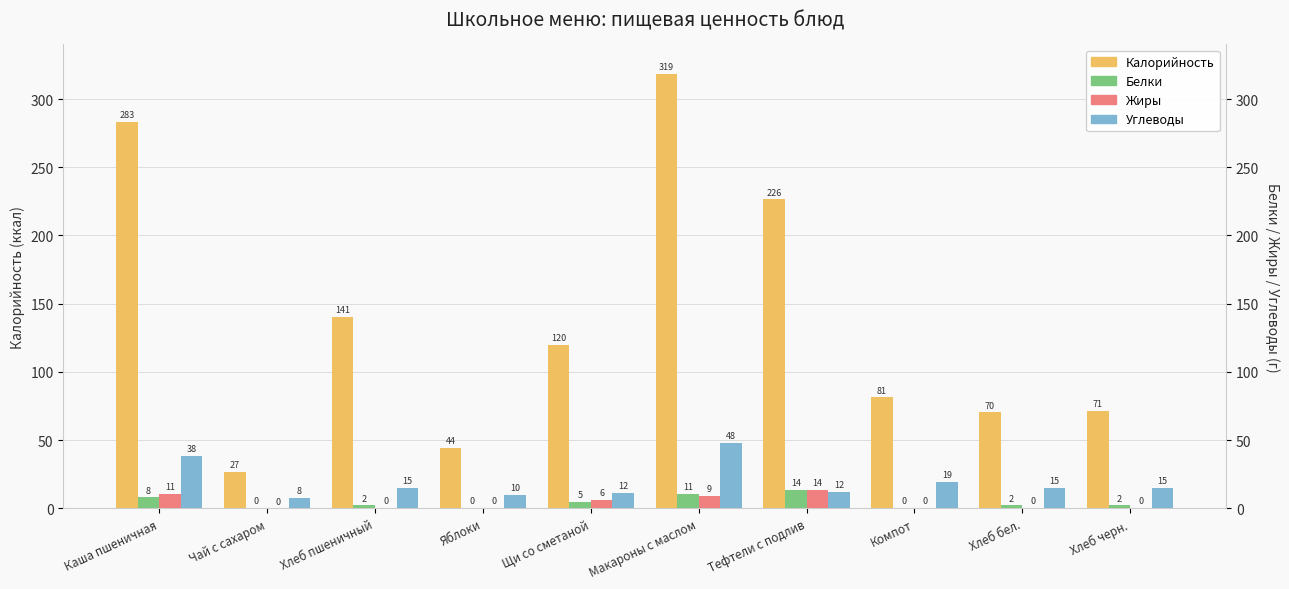

Between Каша пшеничная and Яблоки, which series saw the biggest shift?

Калорийность